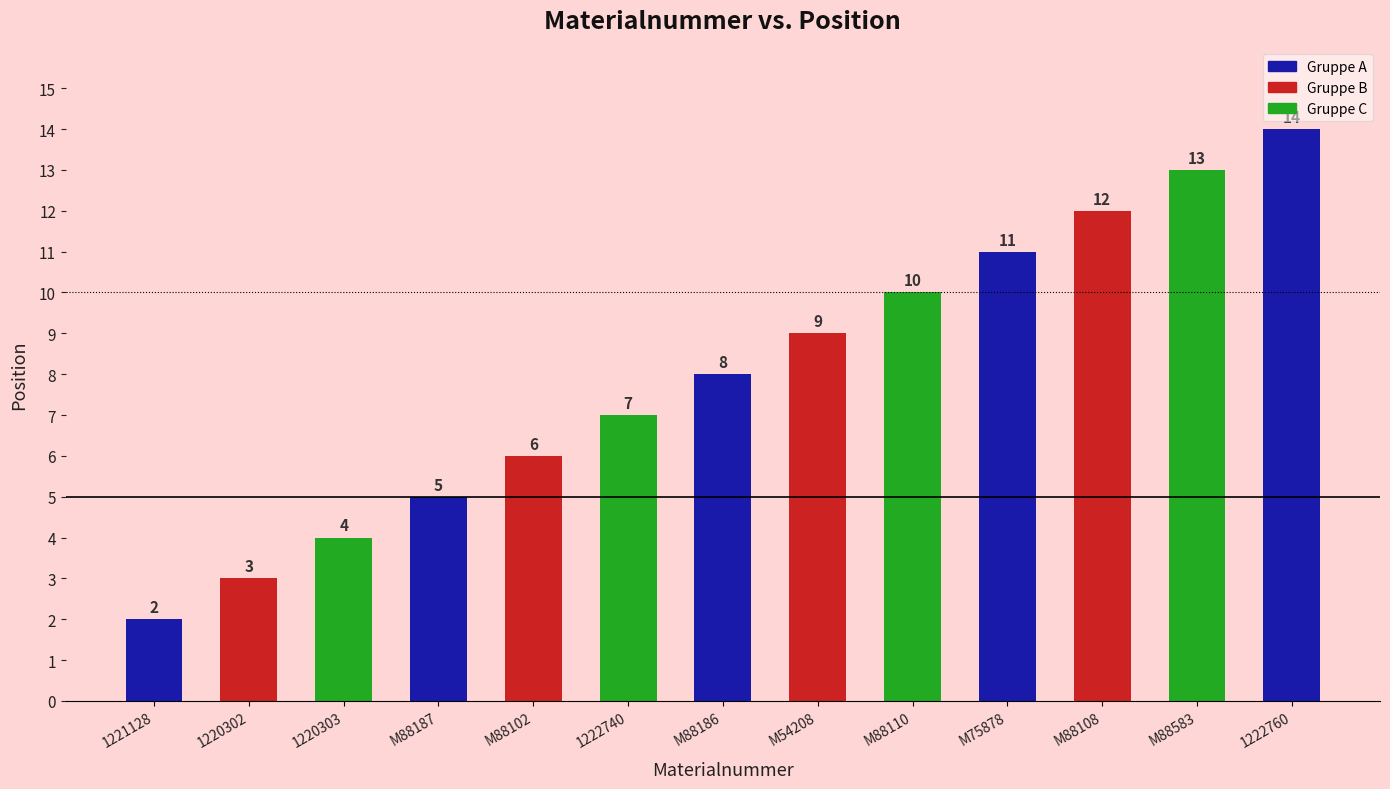

What is the difference between the second highest and second lowest values?

10